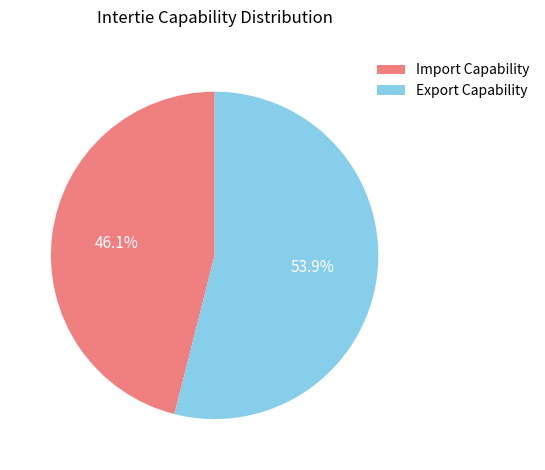

Does any single category account for the majority?

Yes